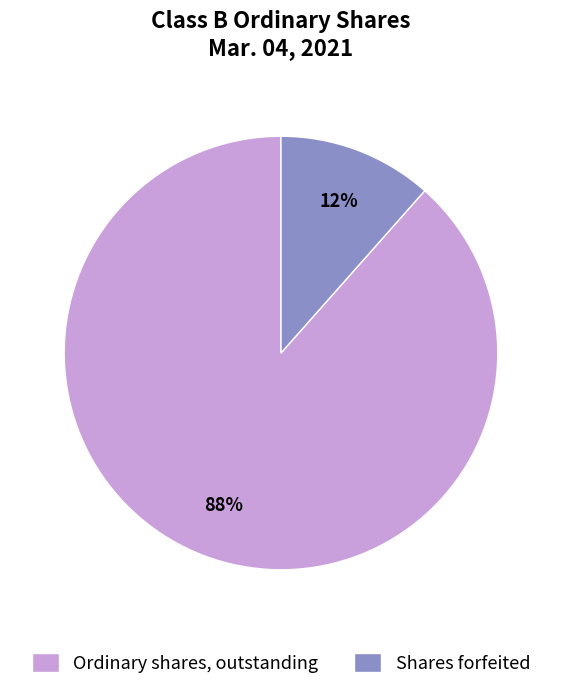

True or false: Ordinary shares, outstanding accounts for 99% of the total.

False